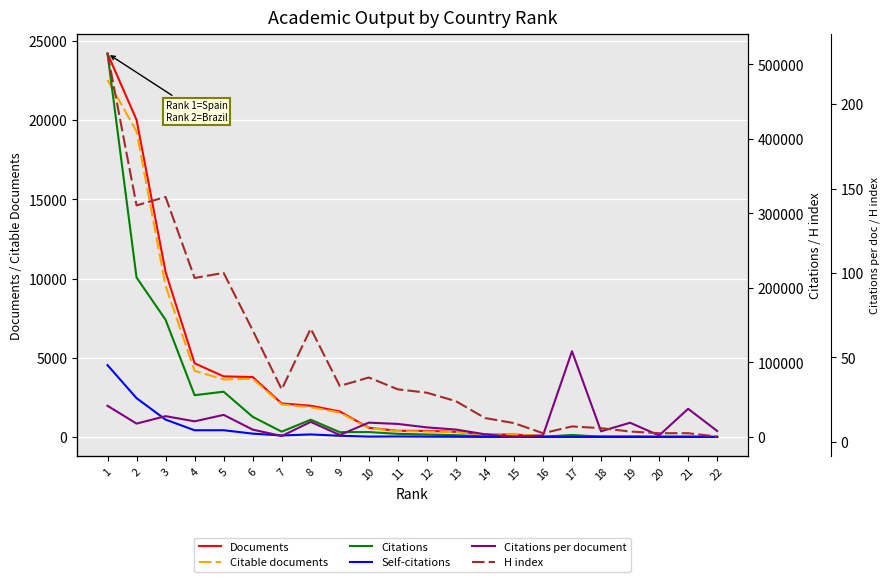

How many lines are shown in the chart?

6